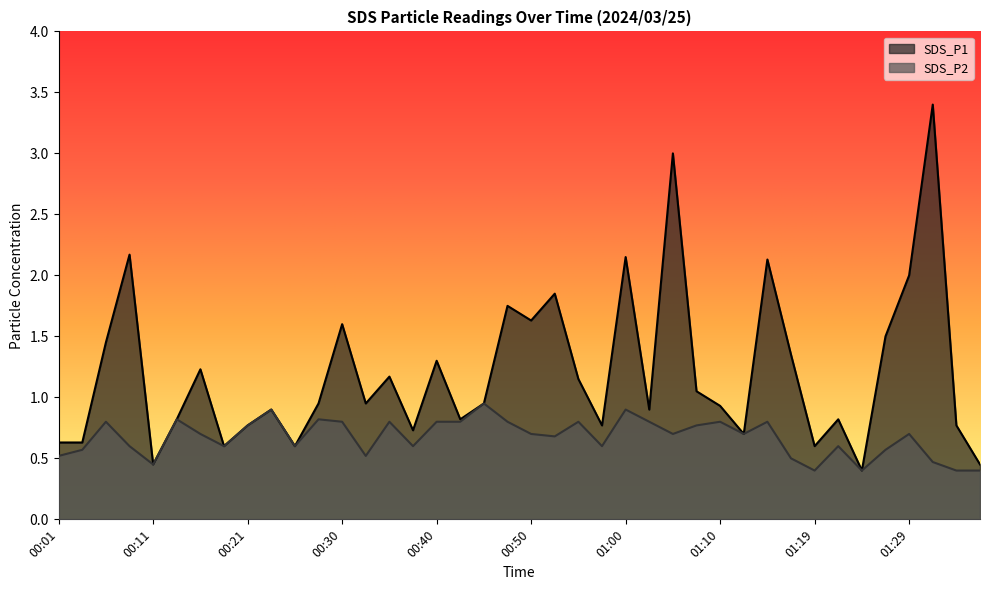

What value does the SDS_P2 series have at 01:32?

0.5